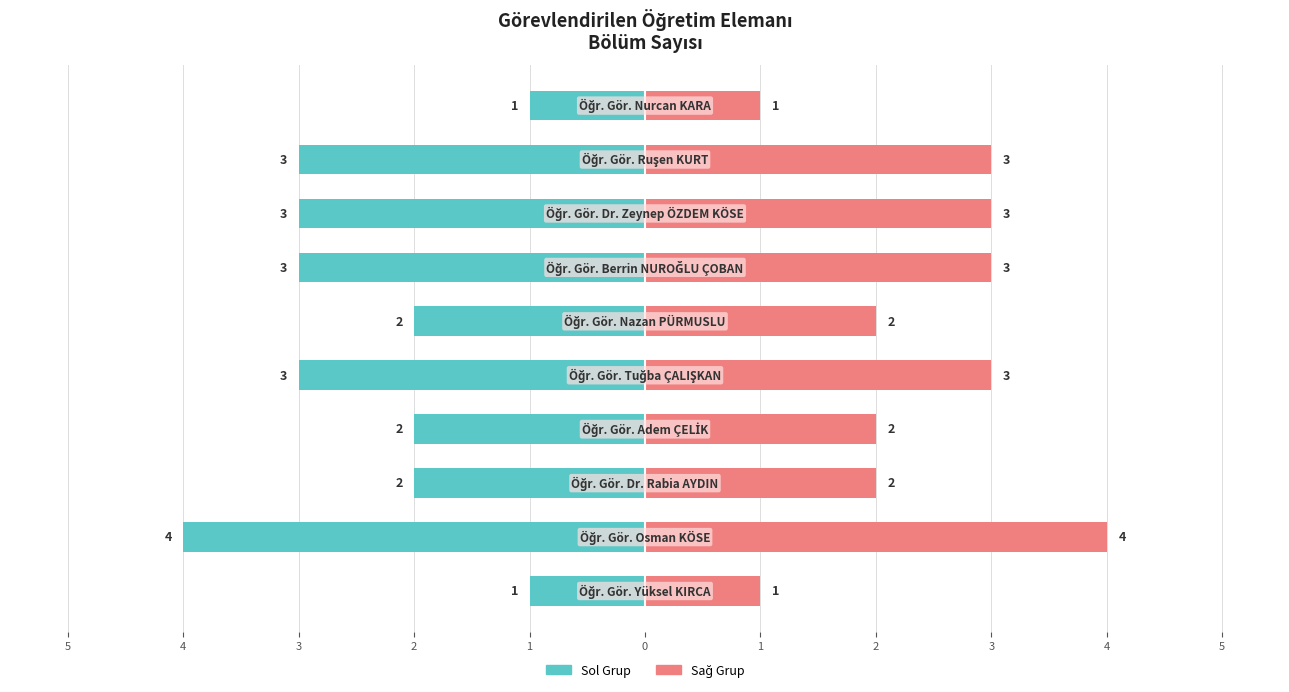

List the series in order of their peak value, highest first.

Bölüm Sayısı (Sağ), Bölüm Sayısı (Sol)